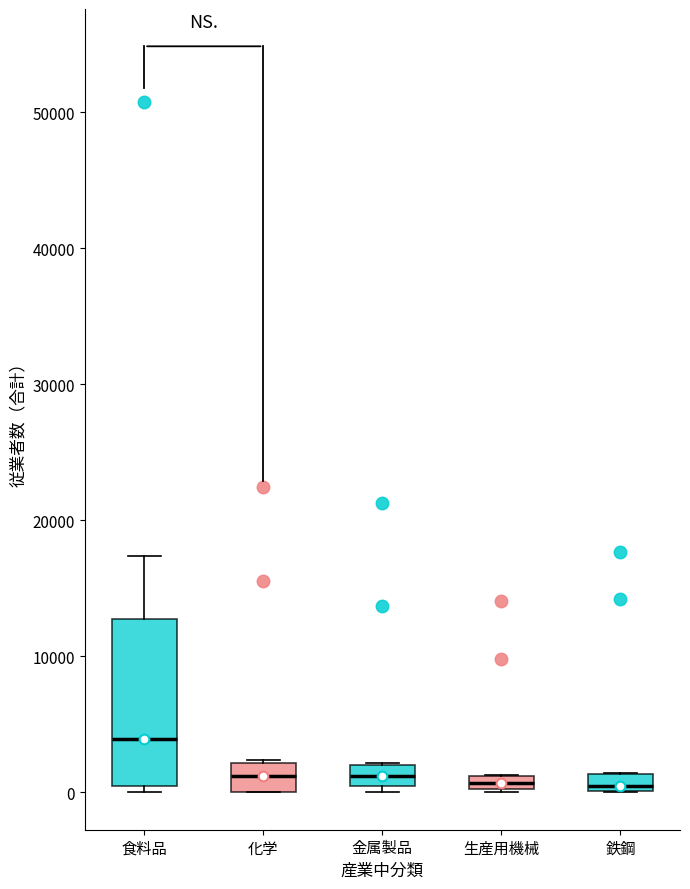

Where is the lower edge of the box for 鉄鋼 on the y-axis? The values are not printed on the chart, so give them approximately, as read against the axis.

0